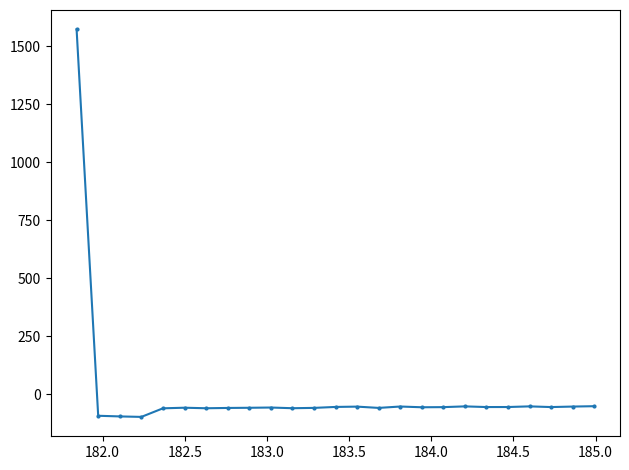

What is the sum of all values?

94.7